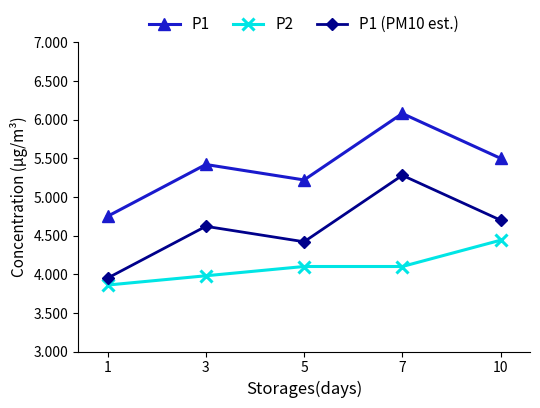

What is the difference between the P1 values at 5 and 1?

0.5